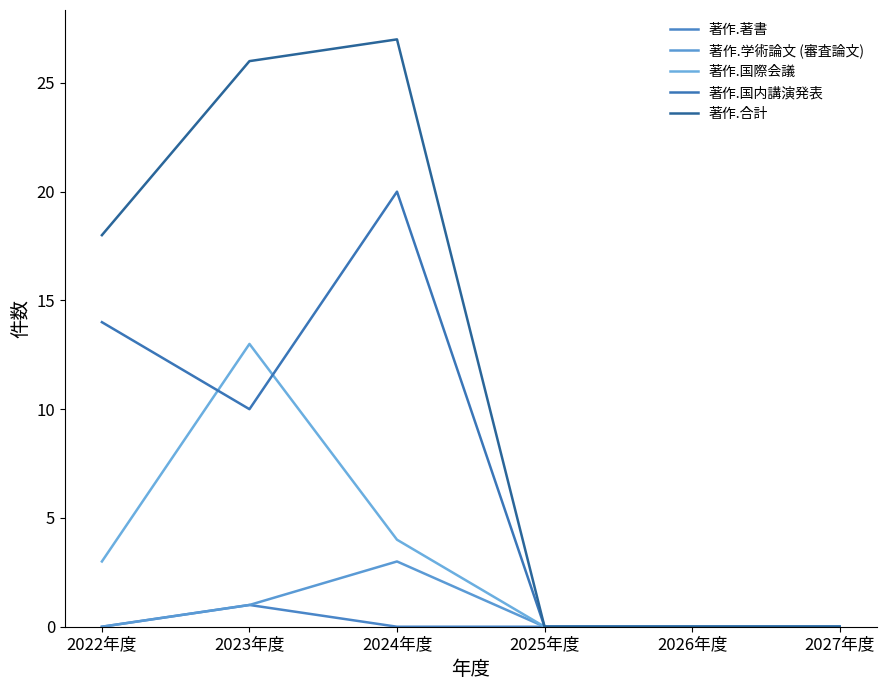

List the series in order of their peak value, highest first.

著作.合計, 著作.国内講演発表, 著作.国際会議, 著作.学術論文 (審査論文), 著作.著書